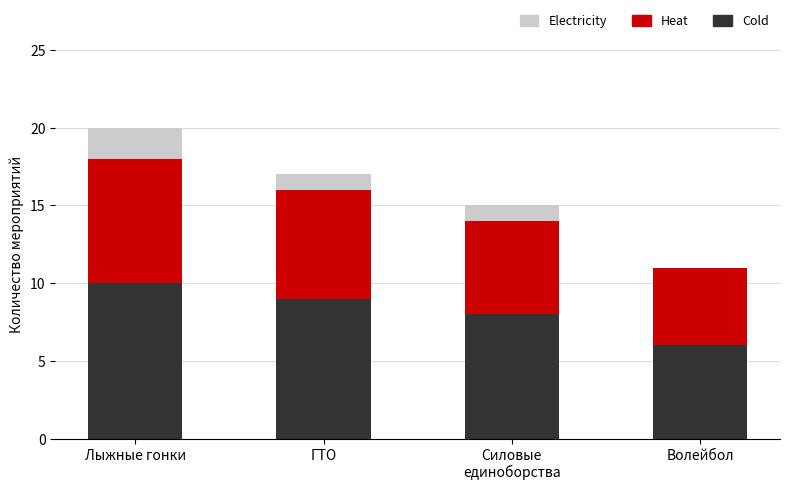

What is the highest value of the Cold series?

10